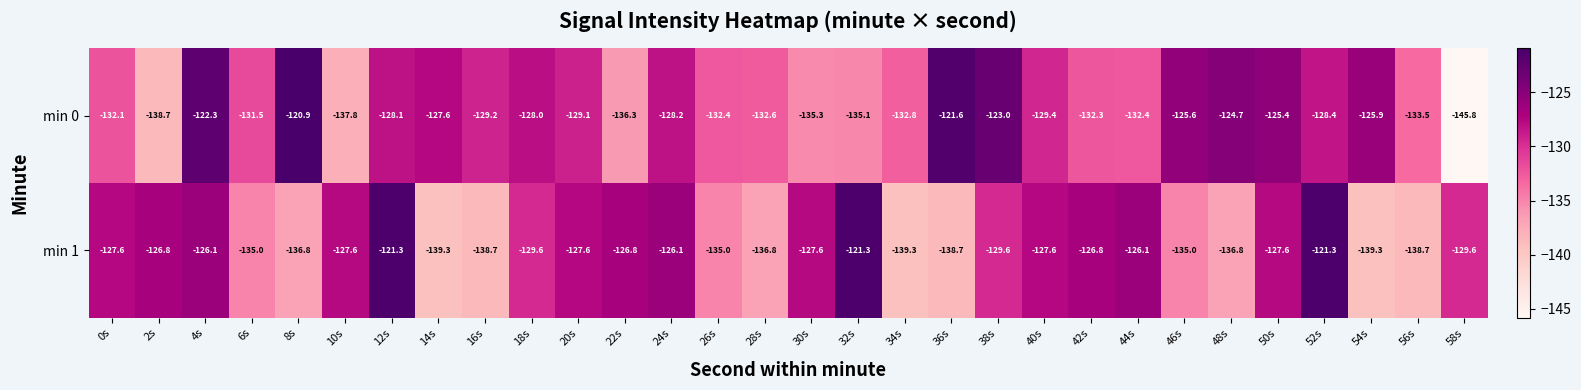

What is the sum of the min 0 values at 2s and 22s?

-275.0